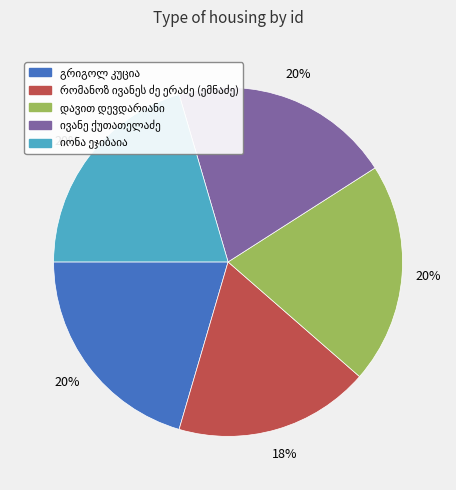

To the nearest percent, what is the difference between the largest and smallest slice percentages?

2%